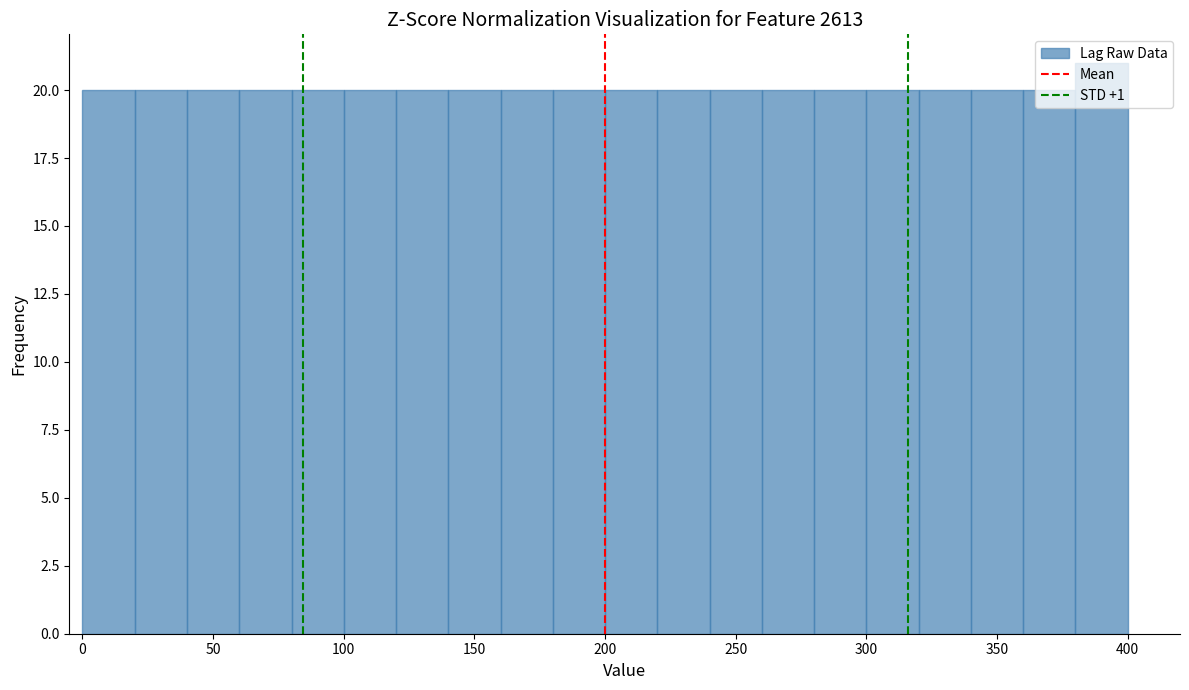

Over which range of the x-axis is the bar tallest?

380 to 400